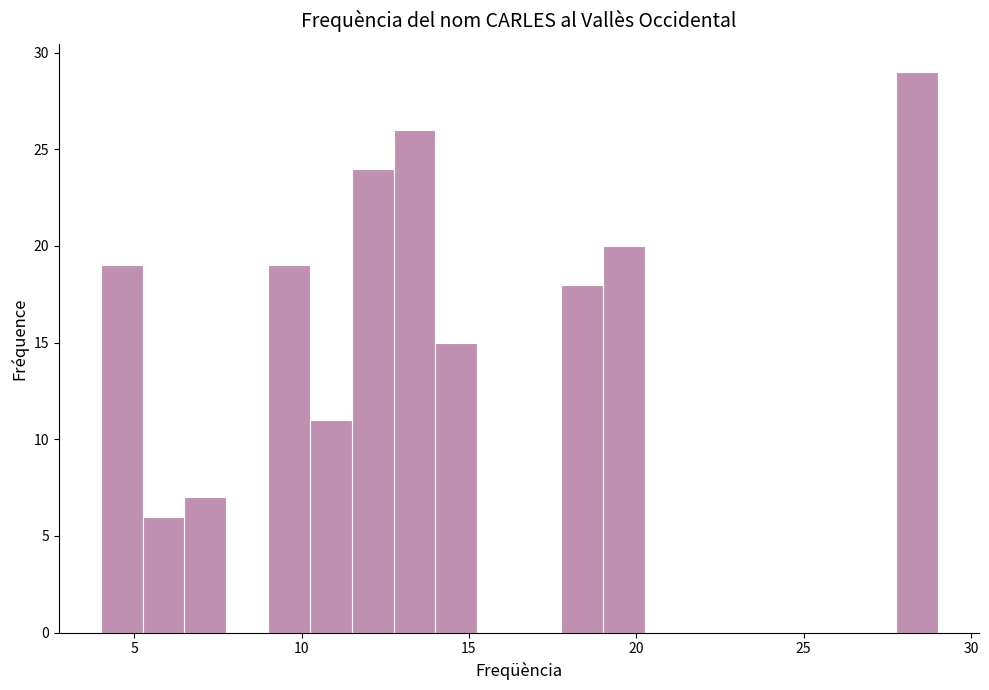

Read against the x-axis, roughly where is the centre of the tallest bar?

28.5